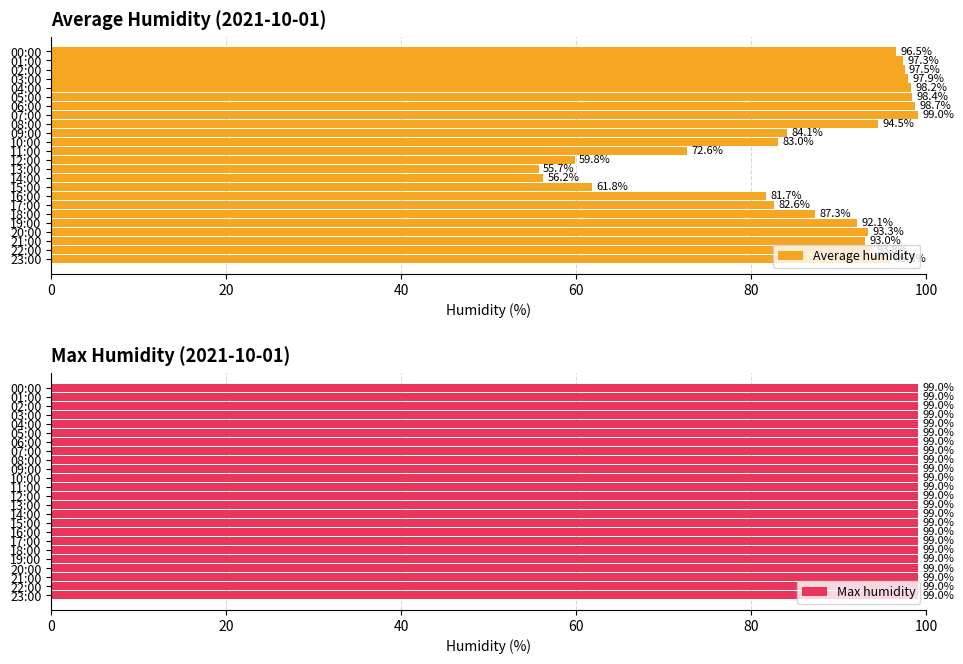

At which label is Average humidity closest to 77?

11:00